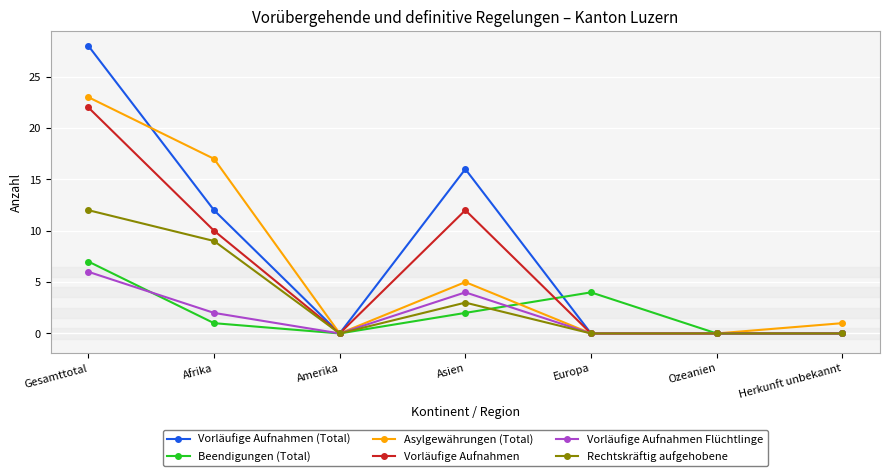

What is the sum of all Beendigungen (Total) values?

14